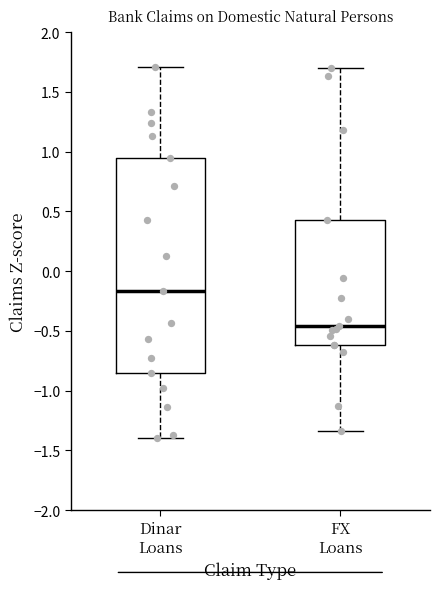

Which box's median line is the highest?

Dinar Loans